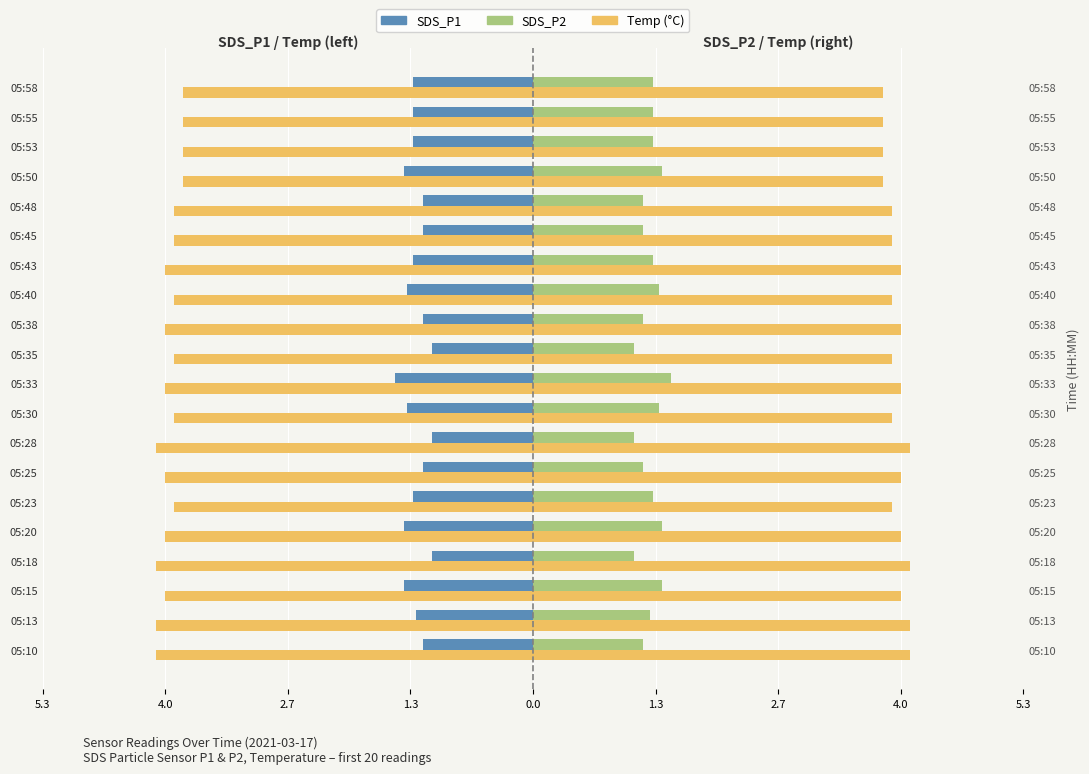

Reading left to right, list all the values displayed in this chart.

SDS_P1: -1.2	-1.3	-1.4	-1.1	-1.4	-1.3	-1.2	-1.1	-1.4	-1.5	-1.1	-1.2	-1.4	-1.3	-1.2	-1.2	-1.4	-1.3	-1.3	-1.3
Temp: -4.1	-4.1	-4.0	-4.1	-4.0	-3.9	-4.0	-4.1	-3.9	-4.0	-3.9	-4.0	-3.9	-4.0	-3.9	-3.9	-3.8	-3.8	-3.8	-3.8
SDS_P2: 1.2	1.3	1.4	1.1	1.4	1.3	1.2	1.1	1.4	1.5	1.1	1.2	1.4	1.3	1.2	1.2	1.4	1.3	1.3	1.3
Temp (right): 4.1	4.1	4.0	4.1	4.0	3.9	4.0	4.1	3.9	4.0	3.9	4.0	3.9	4.0	3.9	3.9	3.8	3.8	3.8	3.8